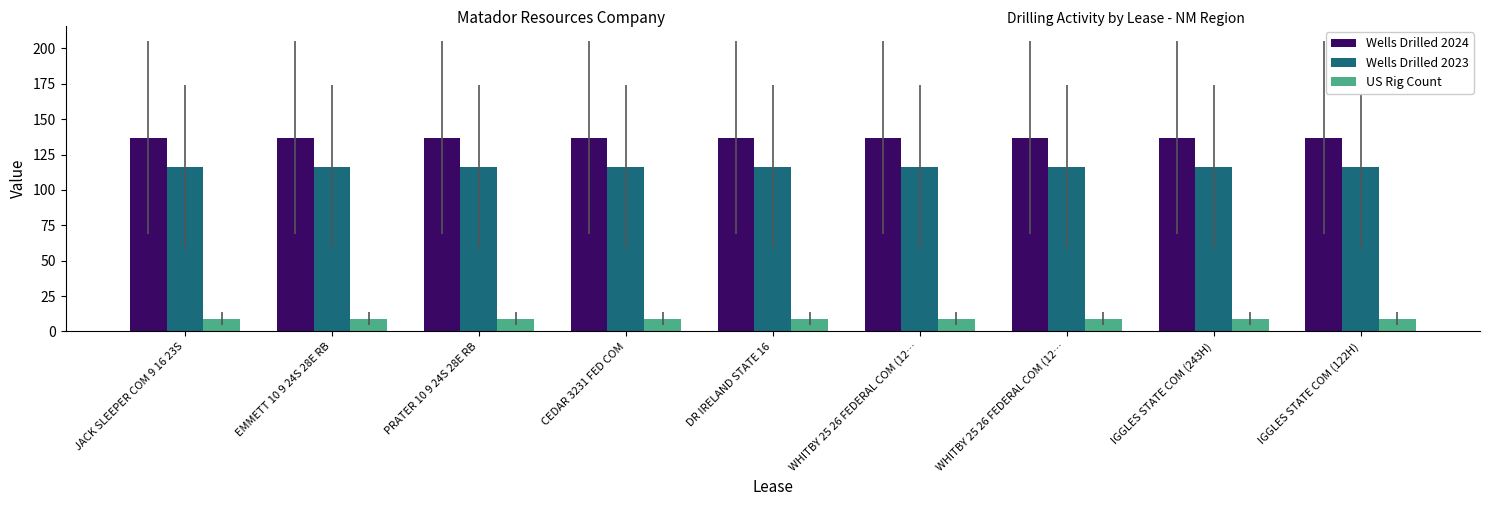

Does the chart contain stacked bars?

No